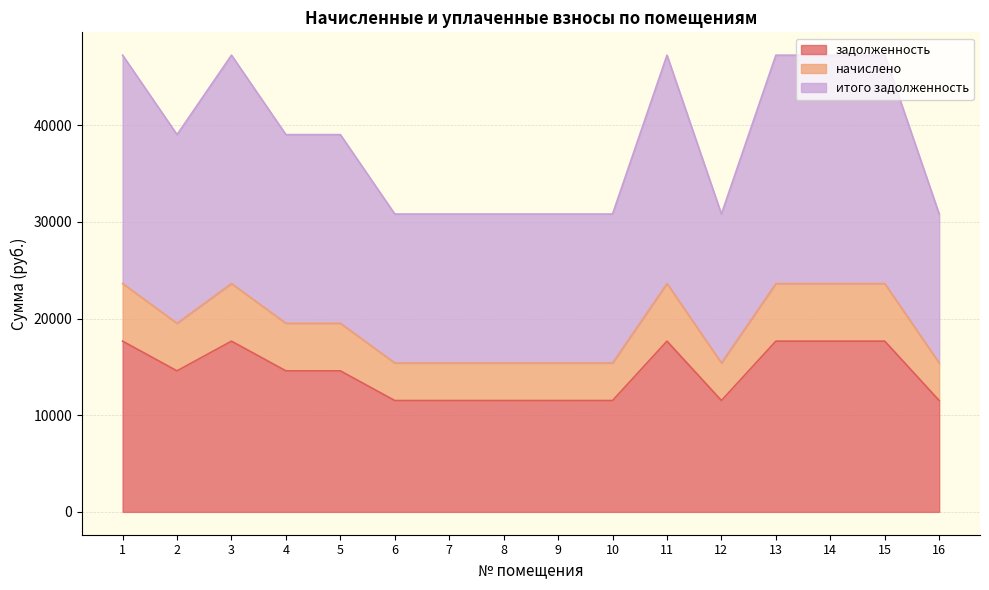

What is the value of the начислено point at the 7th from the left?

15408.0